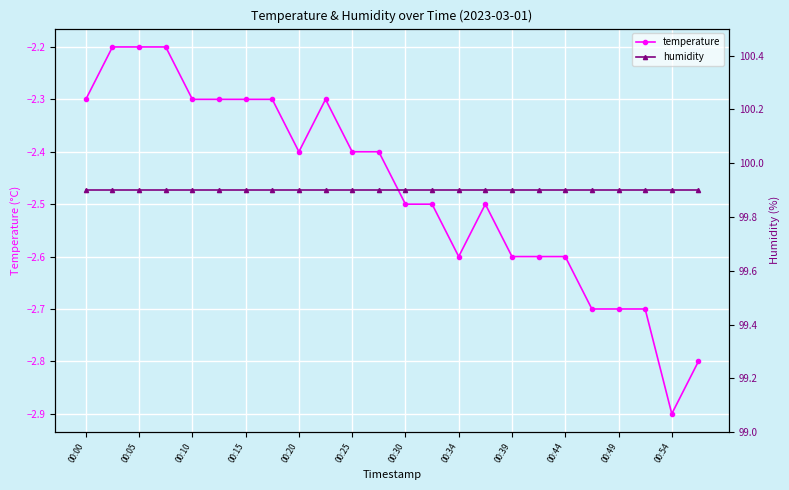

What is the sum of all temperature values?

-59.3